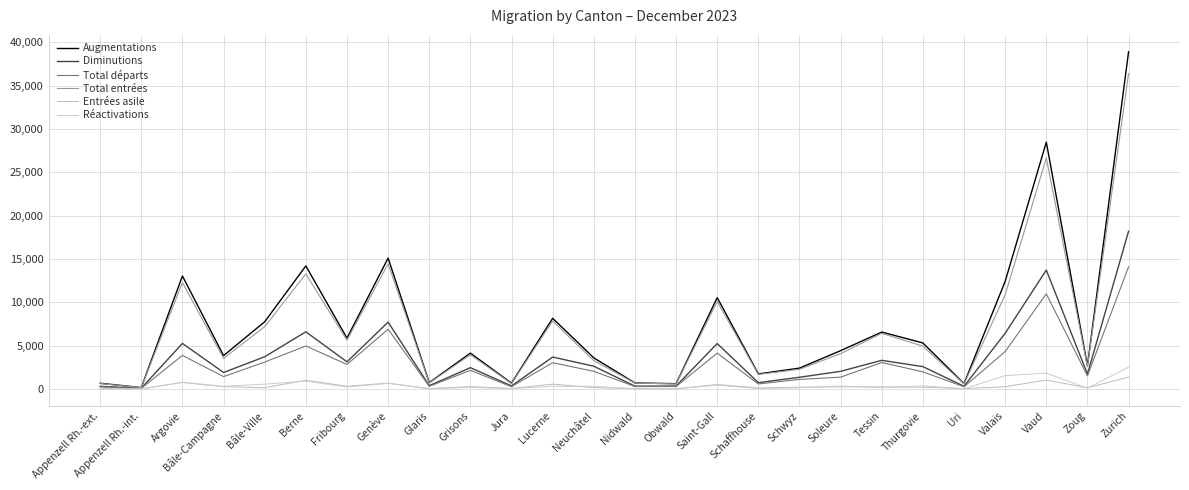

What are all the series names shown in the legend?

Augmentations, Diminutions, Total départs, Total entrées, Entrées asile, Réactivations